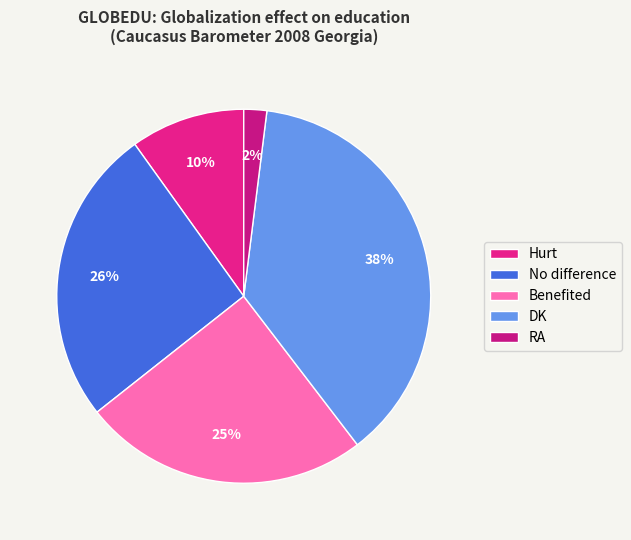

How many slices are in this pie chart?

5